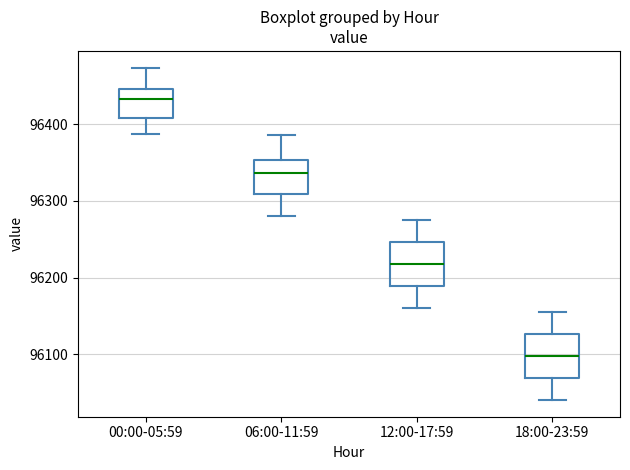

Reading left to right, read every box against the y-axis: the position of its median line, the range the box covers, and the ends of its whiskers. The values are not printed on the chart, so give them approximately, as read against the axis.

00:00-05:59: median 96430, box 96410 to 96450, whiskers 96390 to 96470
06:00-11:59: median 96340, box 96310 to 96350, whiskers 96280 to 96390
12:00-17:59: median 96220, box 96190 to 96250, whiskers 96160 to 96280
18:00-23:59: median 96100, box 96070 to 96130, whiskers 96040 to 96160